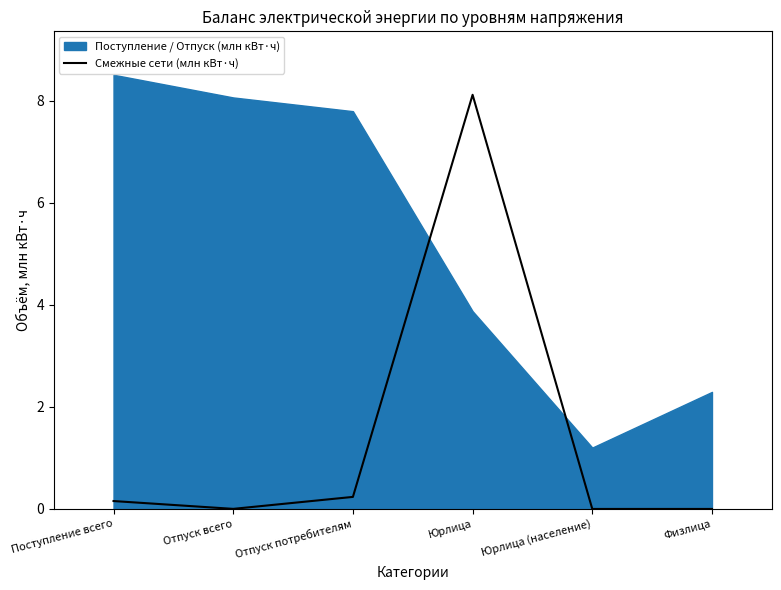

True or false: the data shows 0.0 at Юрлица (население).

True